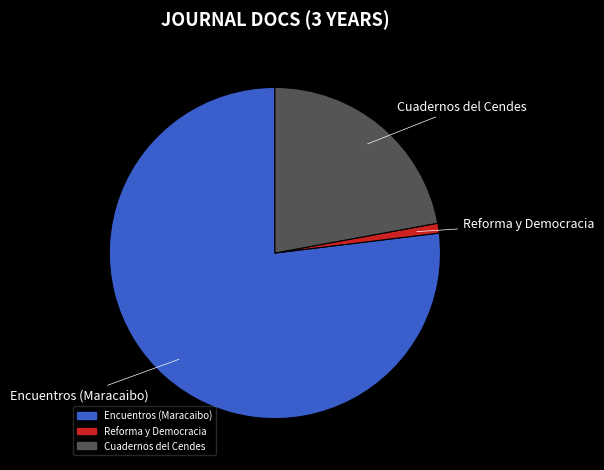

Between Encuentros (Maracaibo) and Cuadernos del Cendes, which is larger?

Encuentros (Maracaibo)